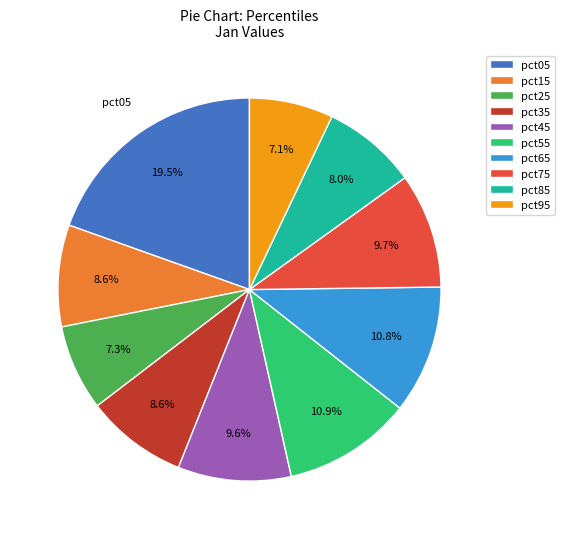

To the nearest percent, what portion does pct55 represent?

11%